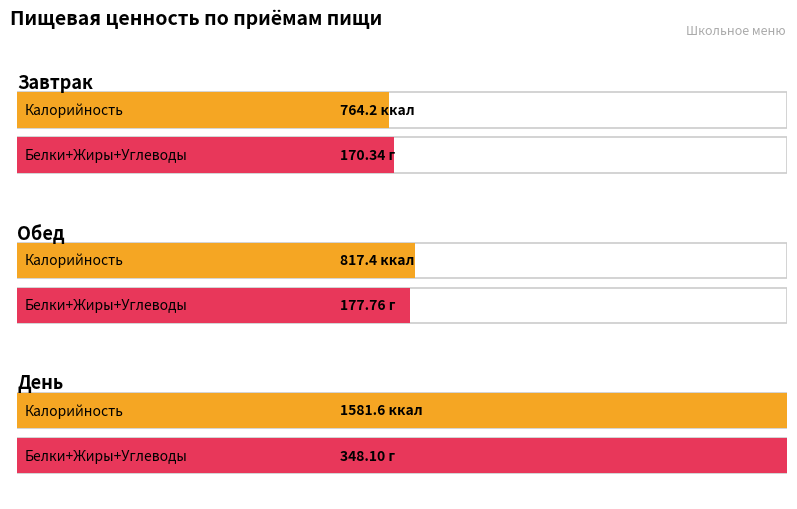

What is the sum of all Белки values?

92.6